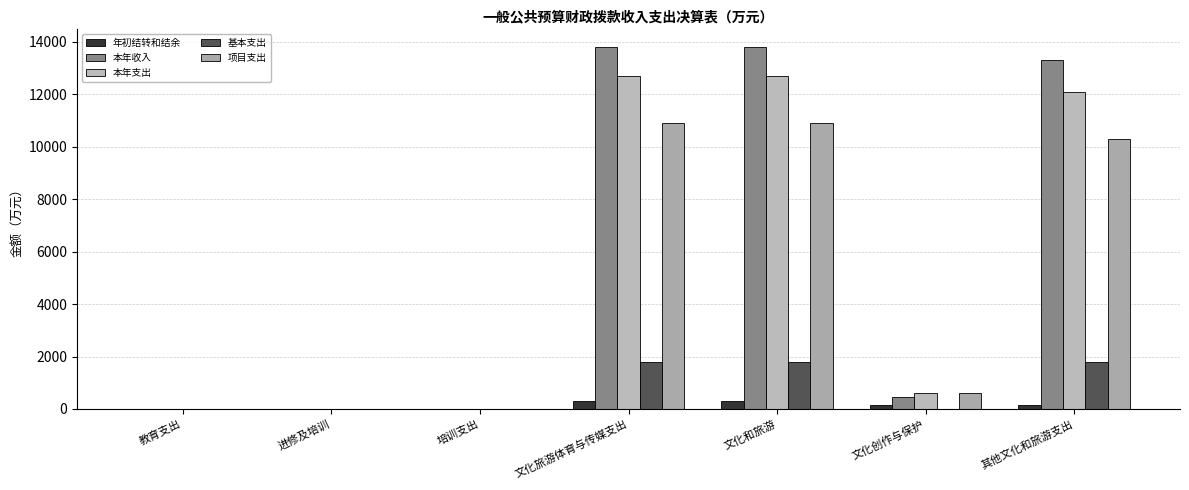

Does the chart contain stacked bars?

No